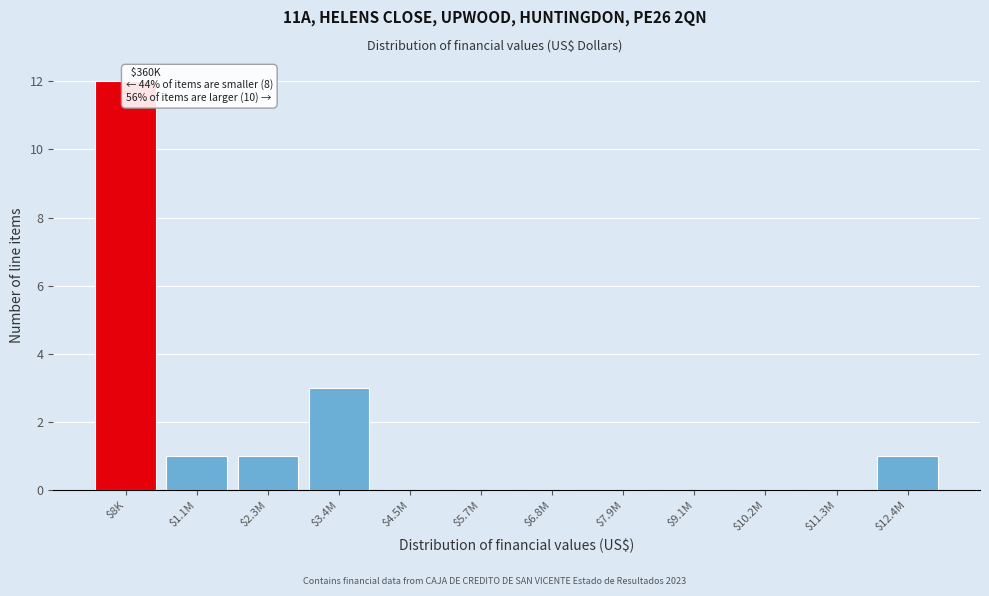

The chart shows a value of 7 at $9.1M. True or false?

False